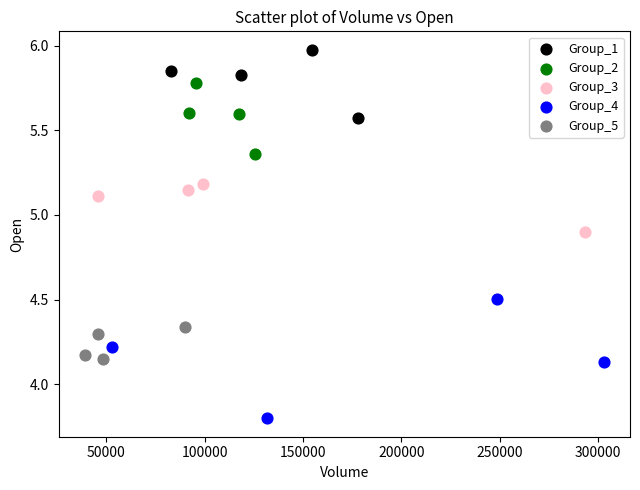

Which series contains the highest Y value?

Group_1